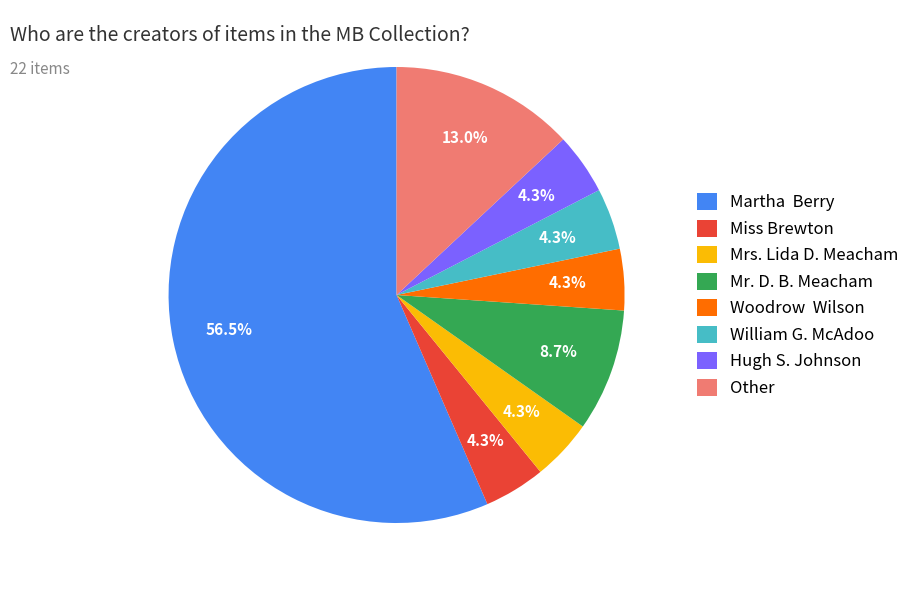

What percentage do Mrs. Lida D. Meacham and Other together represent?

17.4%